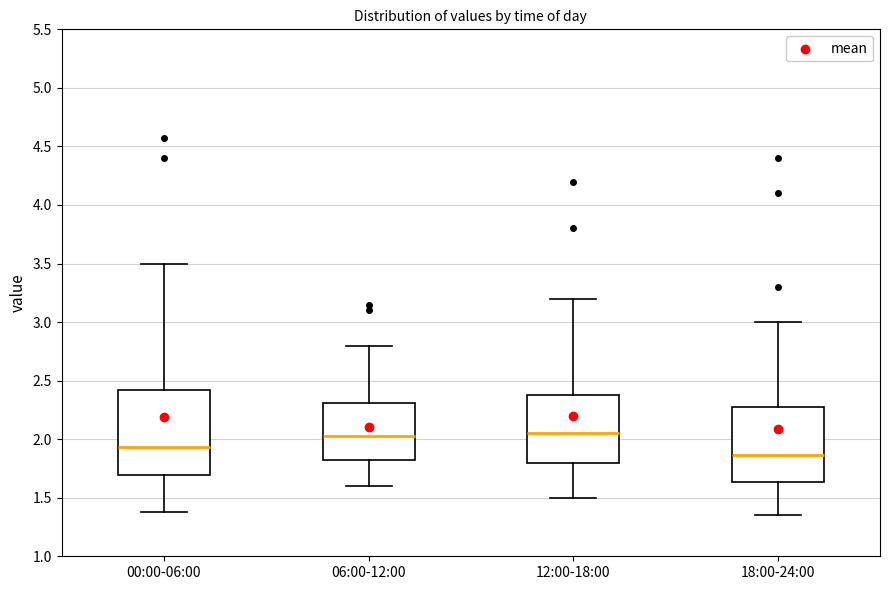

Reading left to right, transcribe this box plot: for each box, give where its median line is, the range the box spans, and where its two whiskers end, as read against the y-axis. The values are not printed on the chart, so give them approximately, as read against the axis.

00:00-06:00: median 1.95, box 1.70 to 2.40, whiskers 1.40 to 3.50
06:00-12:00: median 2.05, box 1.80 to 2.30, whiskers 1.60 to 2.80
12:00-18:00: median 2.05, box 1.80 to 2.40, whiskers 1.50 to 3.20
18:00-24:00: median 1.85, box 1.65 to 2.30, whiskers 1.35 to 3.00